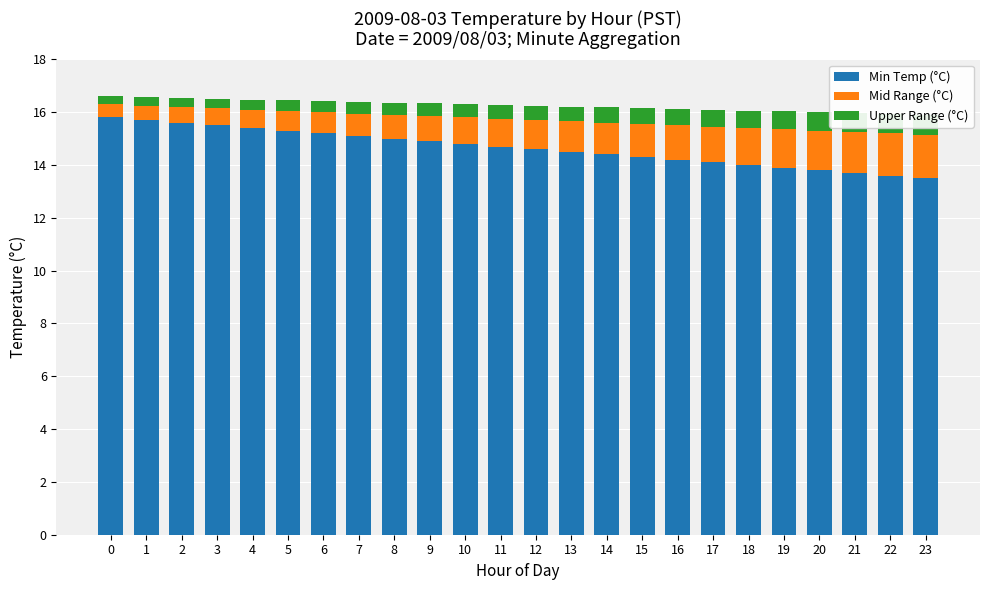

How many bars are there in each group?

3